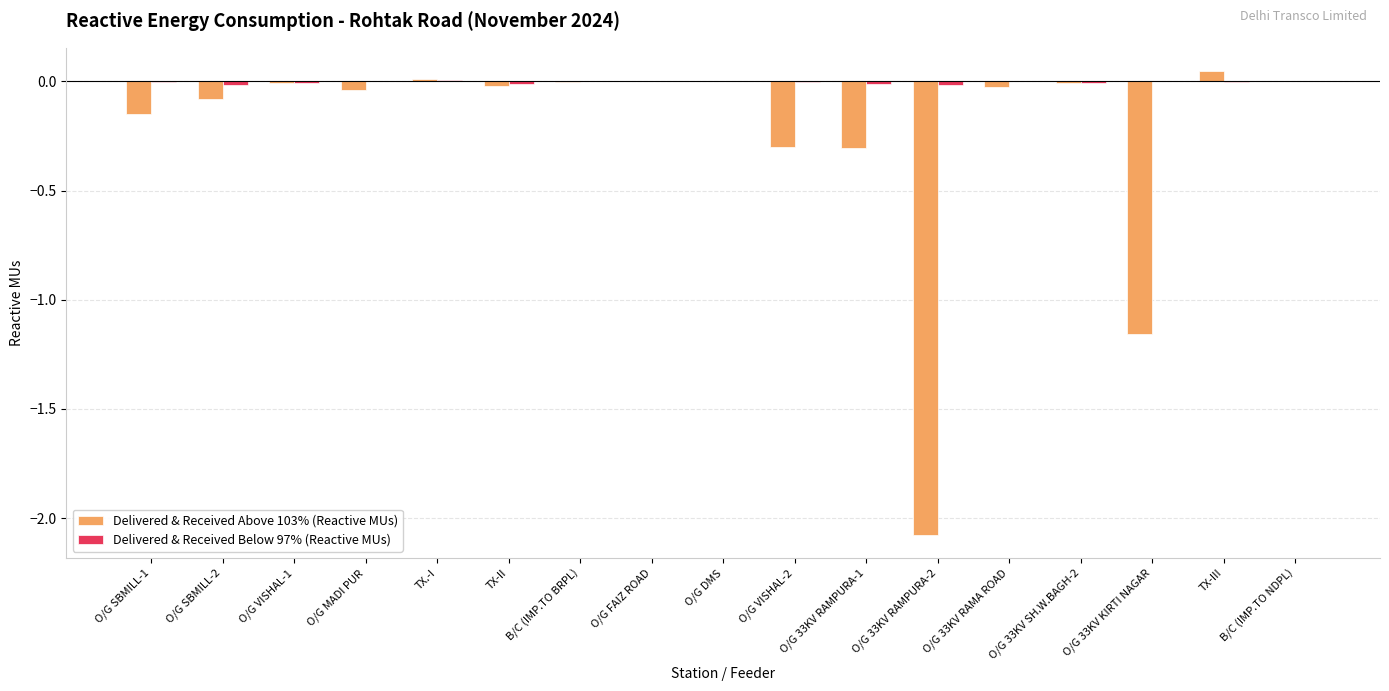

Count the number of data series in this chart.

2